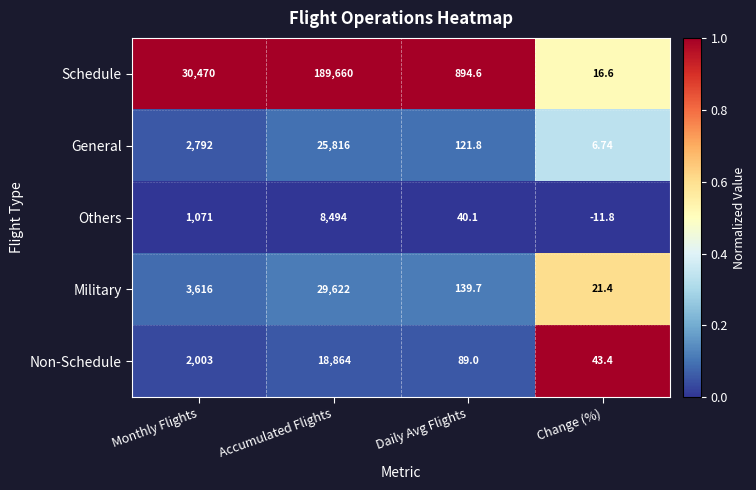

At Accumulated Flights, list the series in order from smallest to largest.

Others, Non-Schedule, General, Military, Schedule